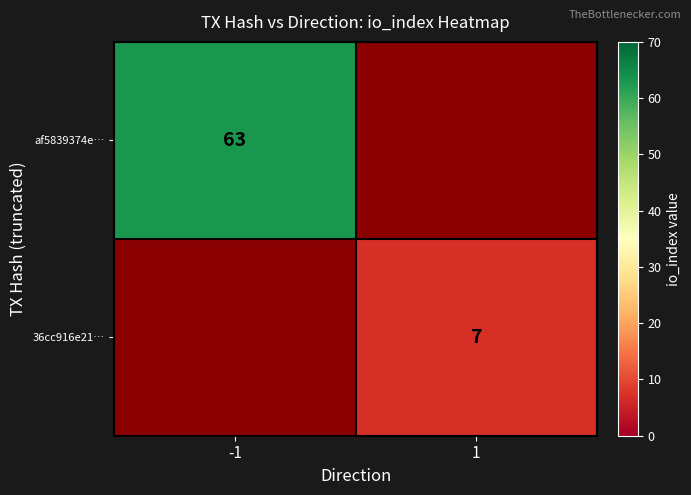

True or false: 36cc916e21… has a value of 3 at 1.

False